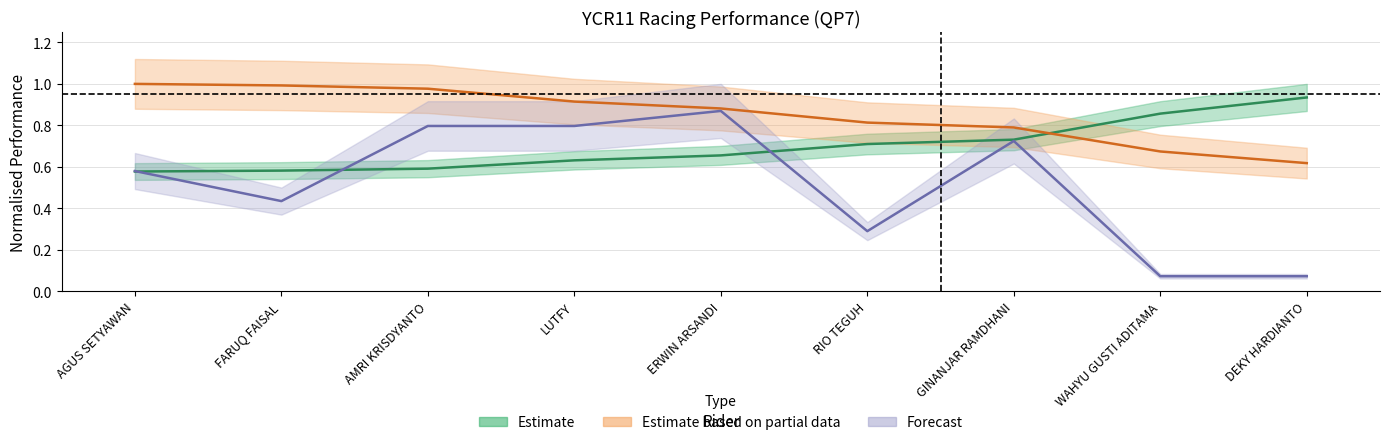

What is the value of the Best Speed point at the 5th from the left?

0.9